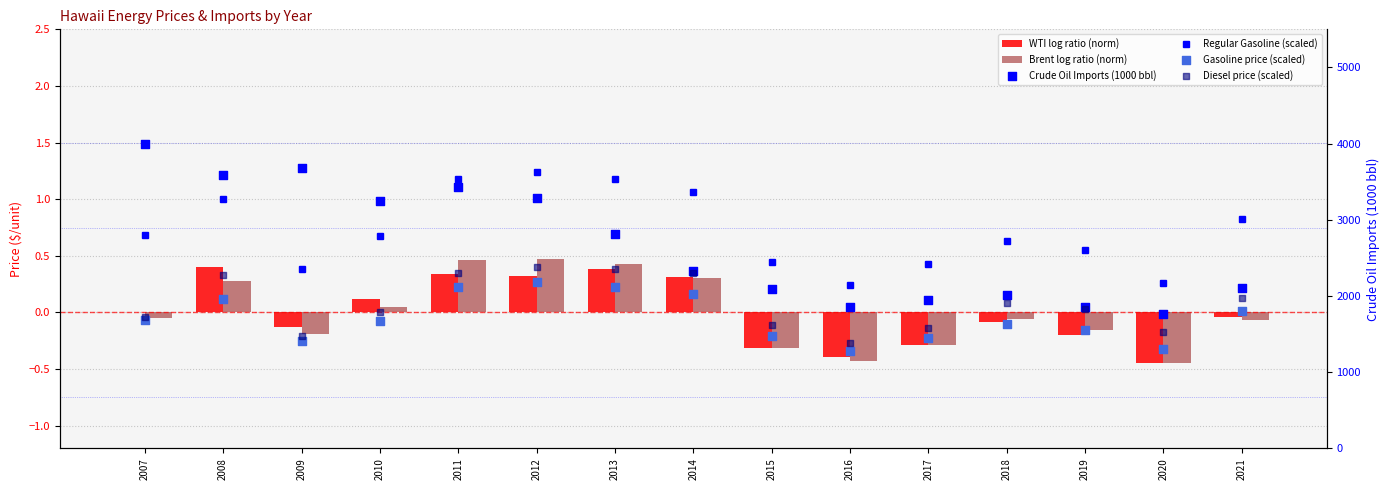

Which series reaches the minimum Y coordinate?

Brent log ratio (norm)